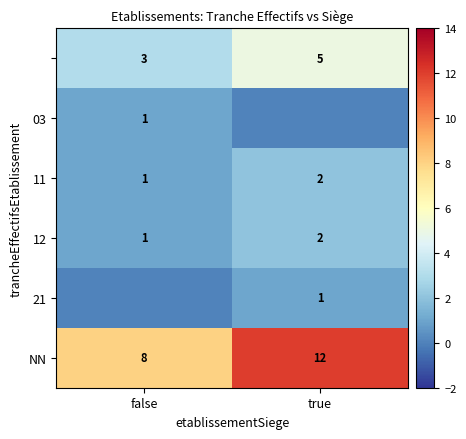

The NN series shows 12 at true. True or false?

True